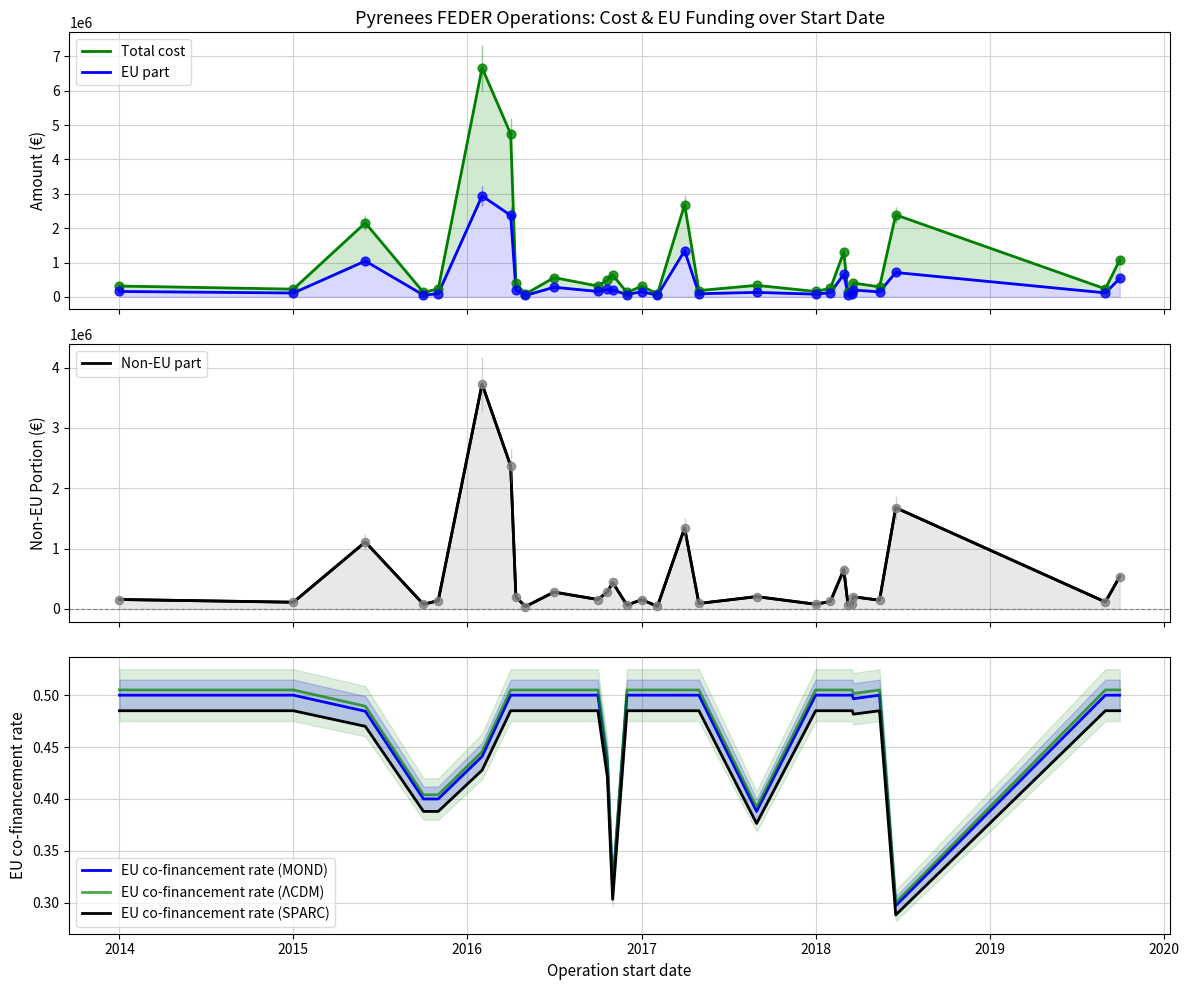

Which series contains the lowest Y value?

EU co-financement rate (SPARC)